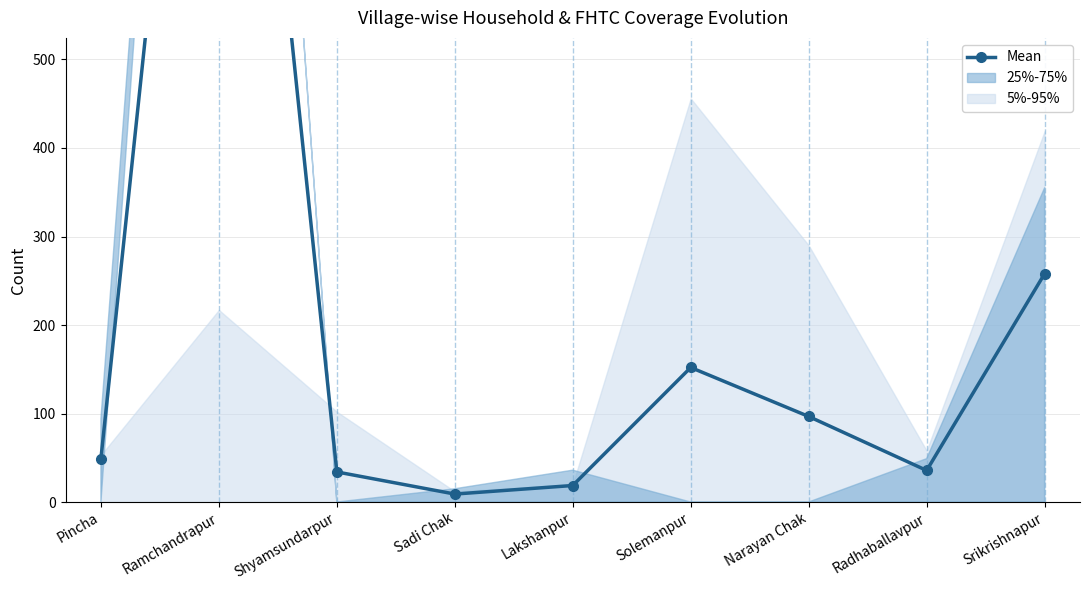

Where is the data nearest to the value 661?

Srikrishnapur